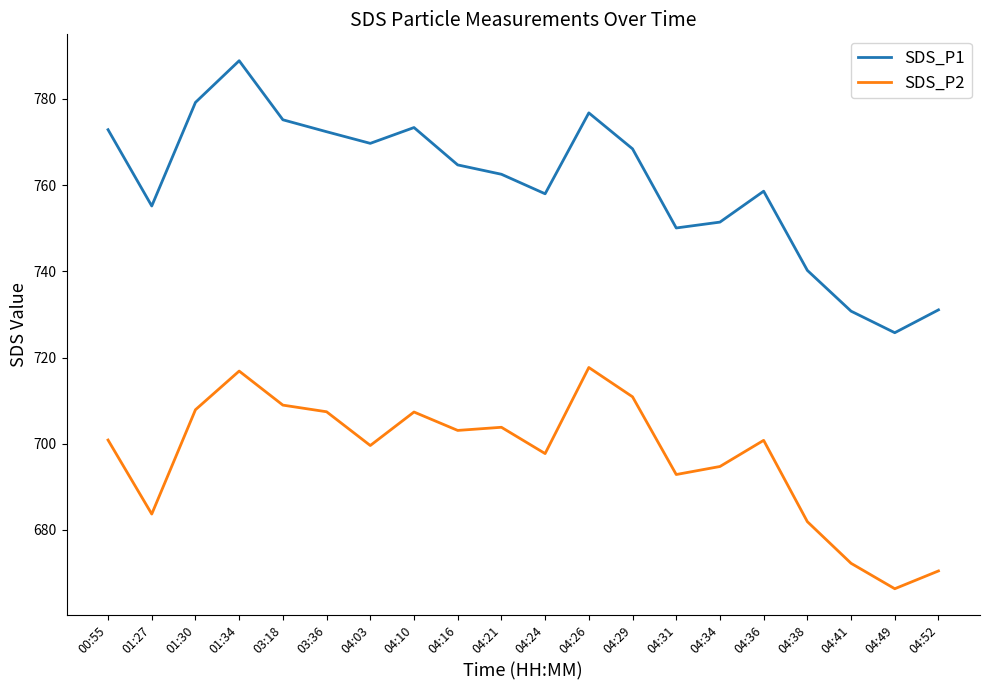

What are all the series names shown in the legend?

SDS_P1, SDS_P2